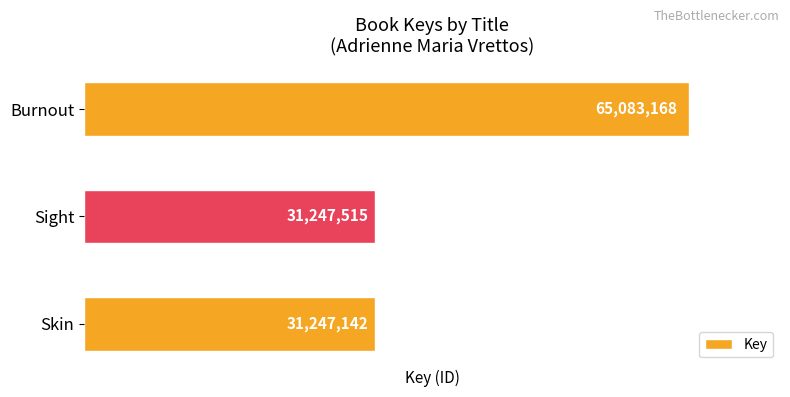

What is the label of the 3rd bar from the bottom?

Burnout